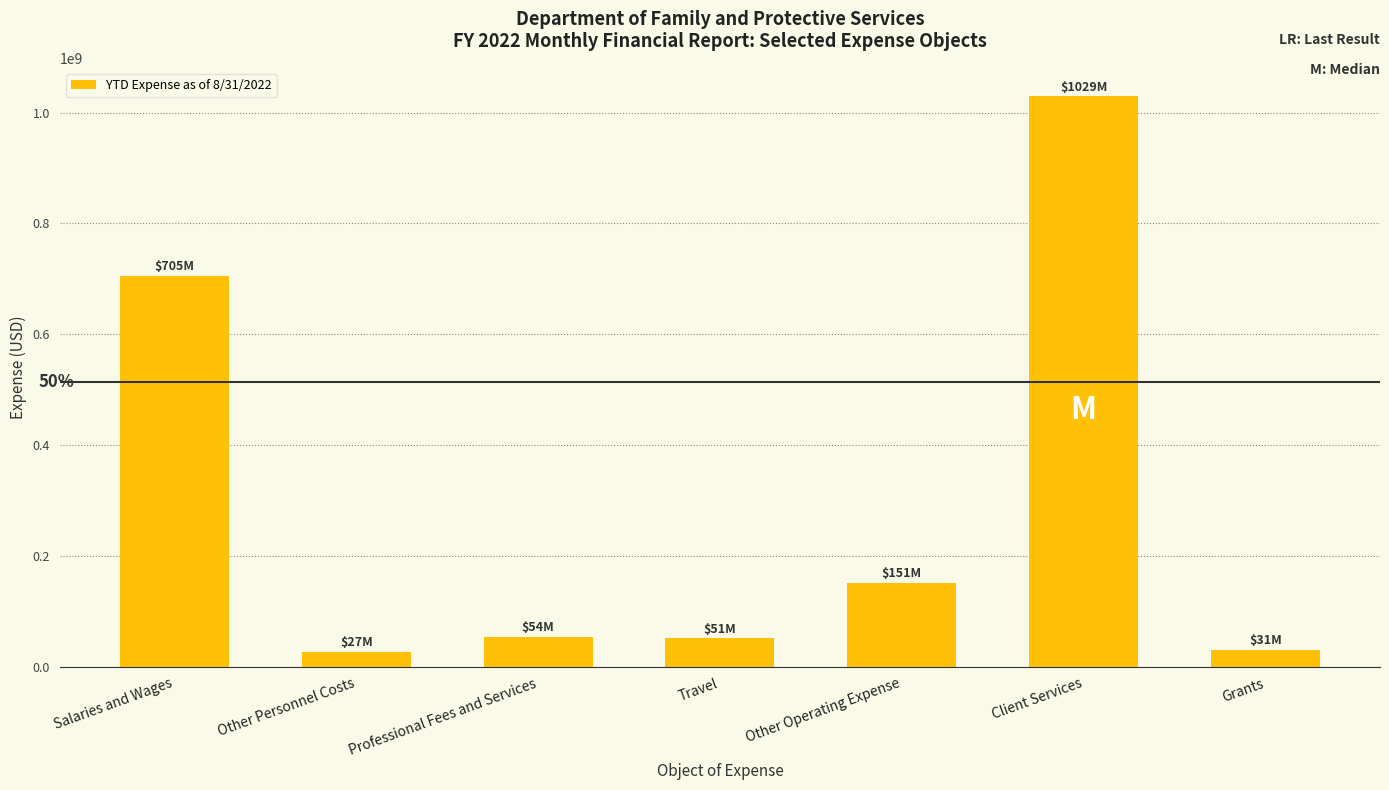

What is the greatest value displayed?

1029125974.5